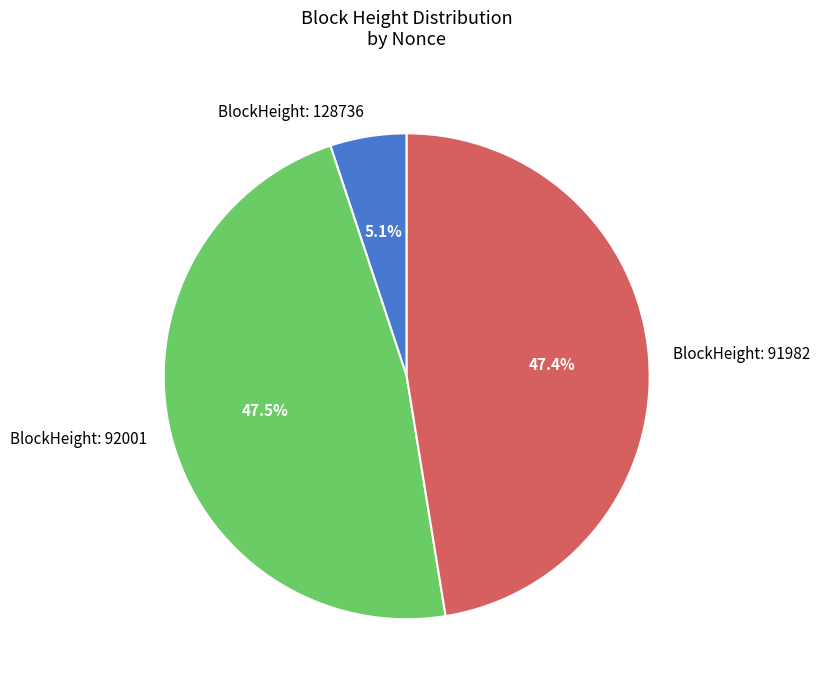

How many segments does this pie chart have?

3